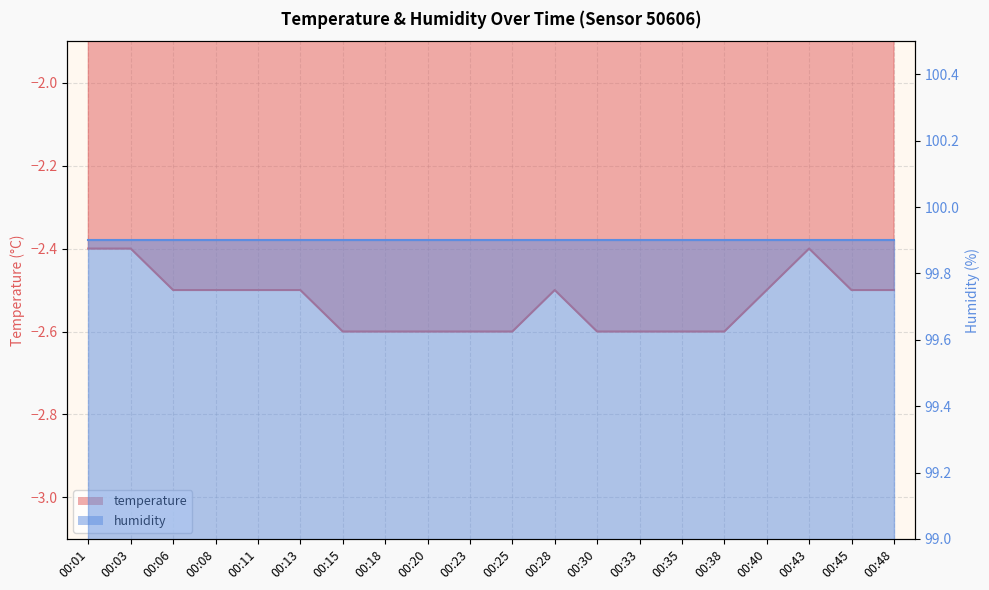

Count the number of categories in the chart.

20